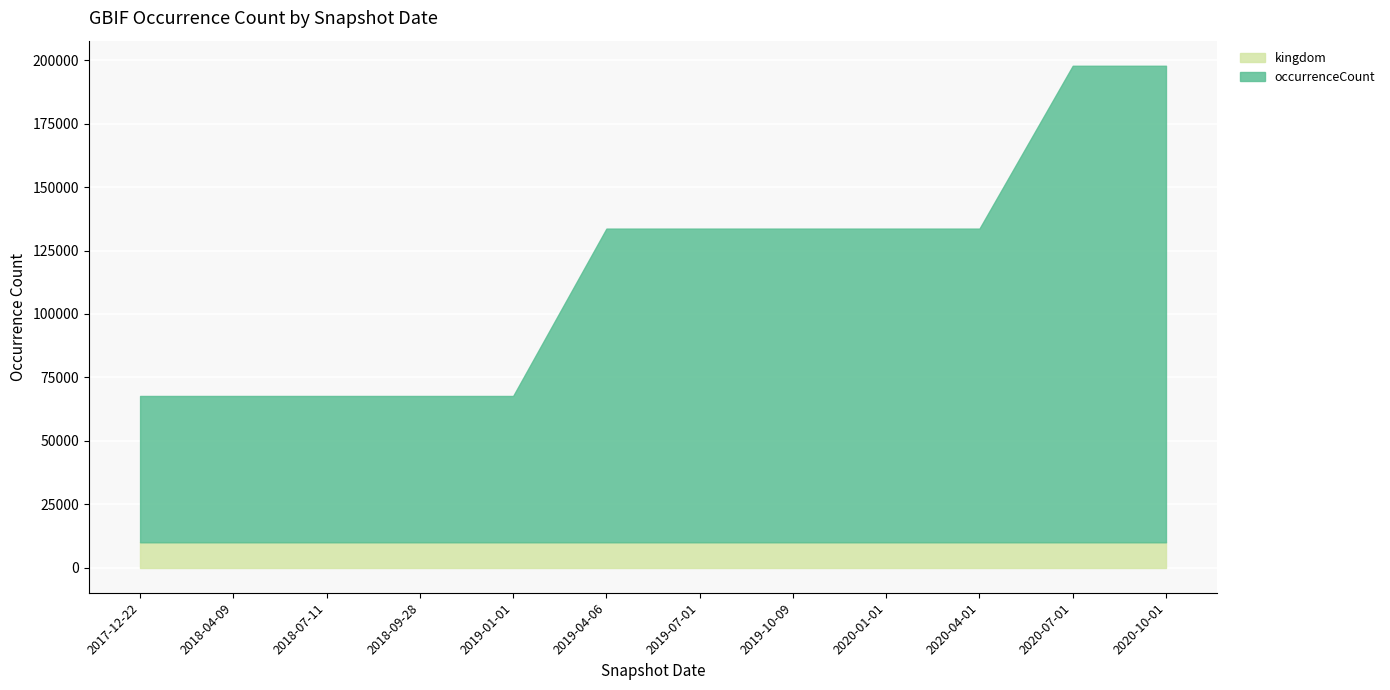

Reading left to right, what are all the values shown in this chart?

57671	57671	57671	57671	57671	123636	123636	123636	123636	123636	187821	187821